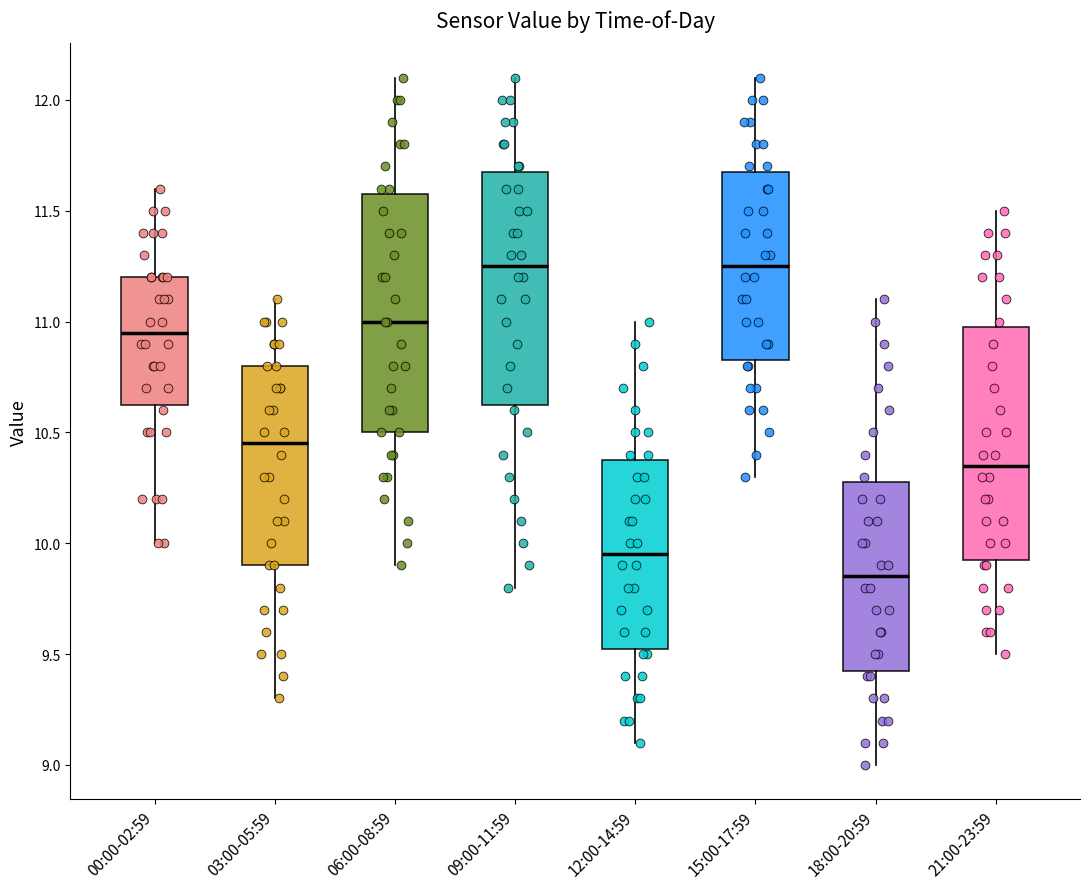

Which box has the lowest median line?

18:00-20:59